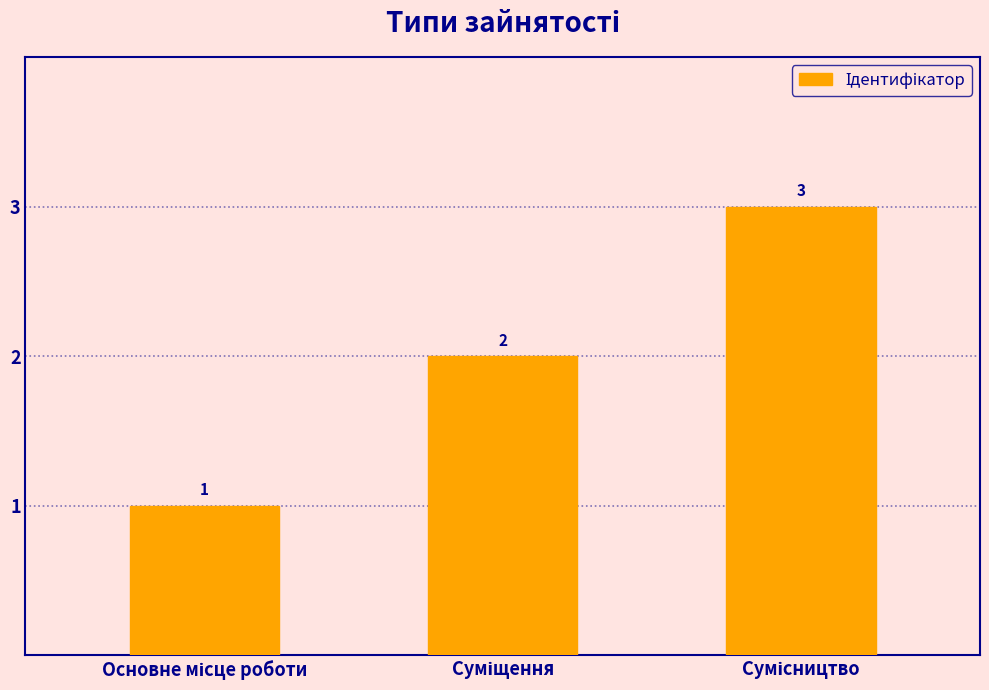

Are the bars grouped side by side (vs. stacked)?

No